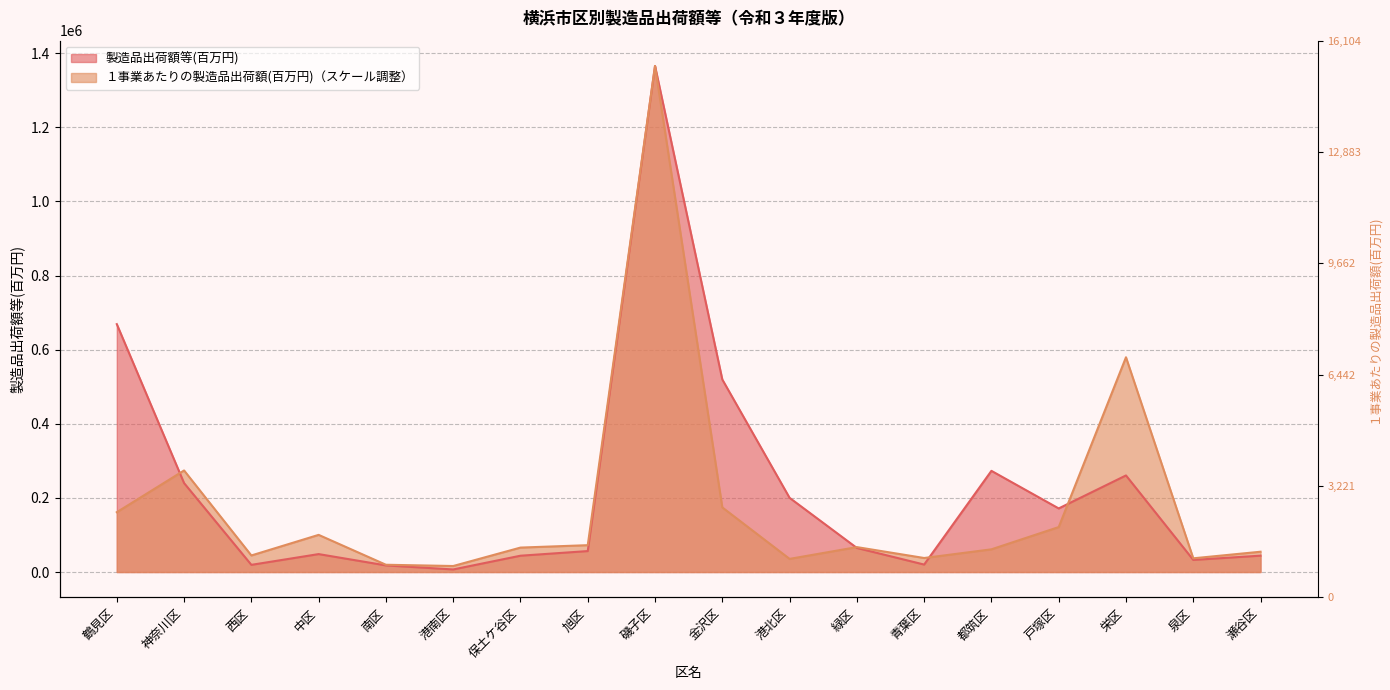

Reading left to right, extract all data points from this chart.

製造品出荷額等(百万円): 668922.0	240000.0	19380.0	48411.0	17892.0	6971.0	44024.0	56551.0	1365565.0	519583.0	200207.0	64997.0	20136.0	273056.0	171624.0	260637.0	32682.0	44174.0
１事業あたりの製造品出荷額(百万円): 161462.3	274089.9	44722.0	100281.1	19656.0	16247.1	65972.2	72467.7	1365565.0	174376.9	35487.6	67269.6	37861.9	61282.9	121336.3	579529.2	37039.4	54787.4